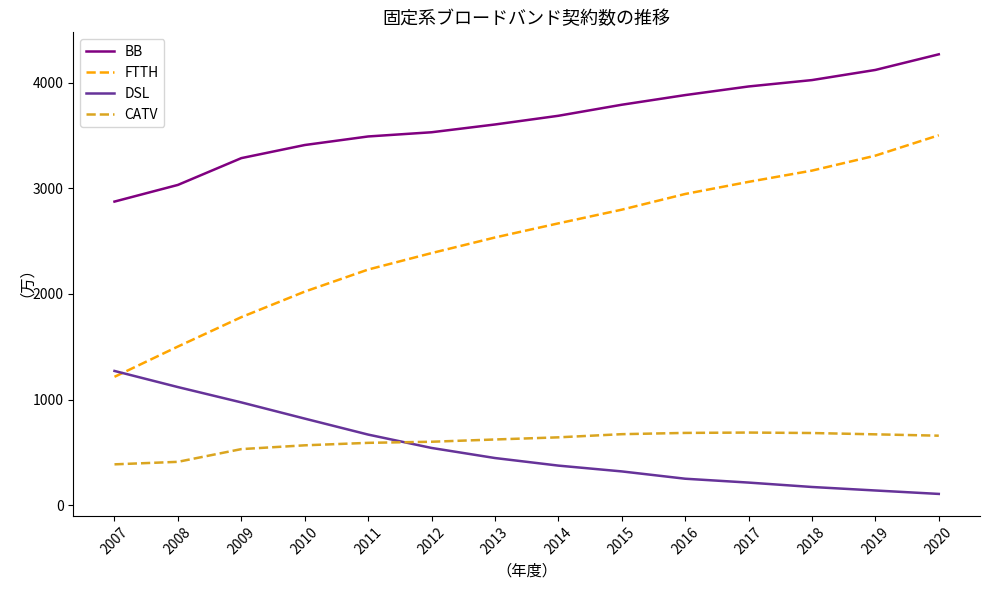

The value of BB at 2019 is 4119.5. True or false?

True